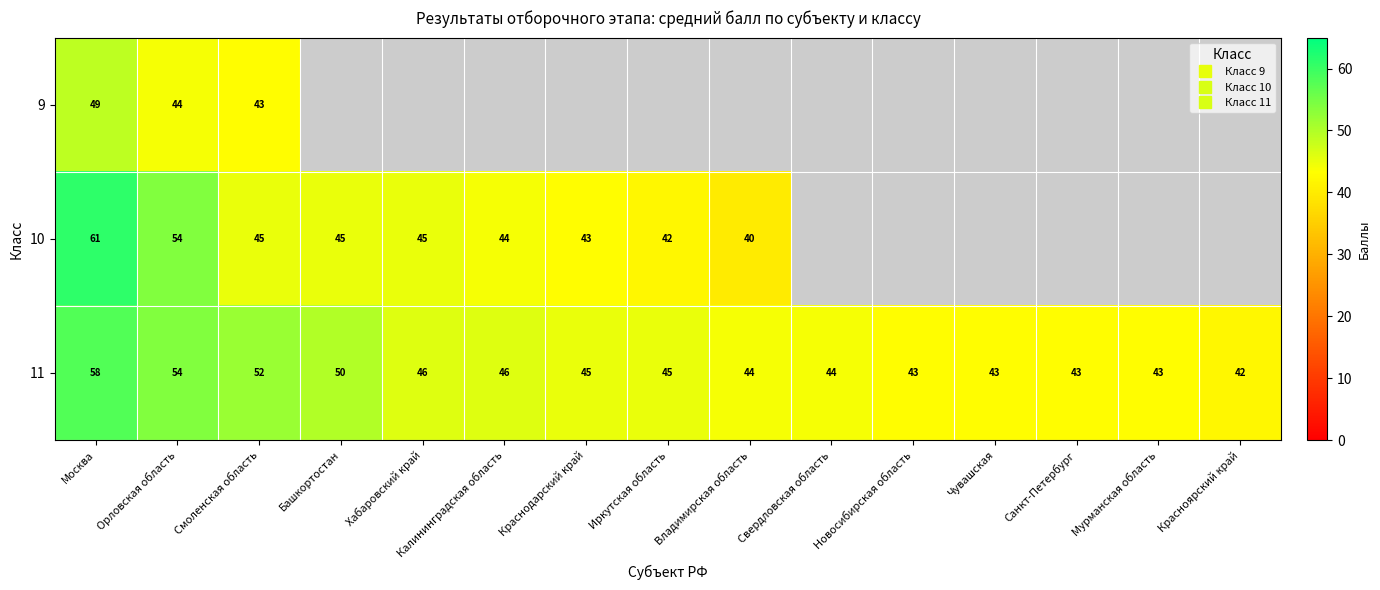

True or false: 11 has a value of 43.0 at Мурманская область.

True